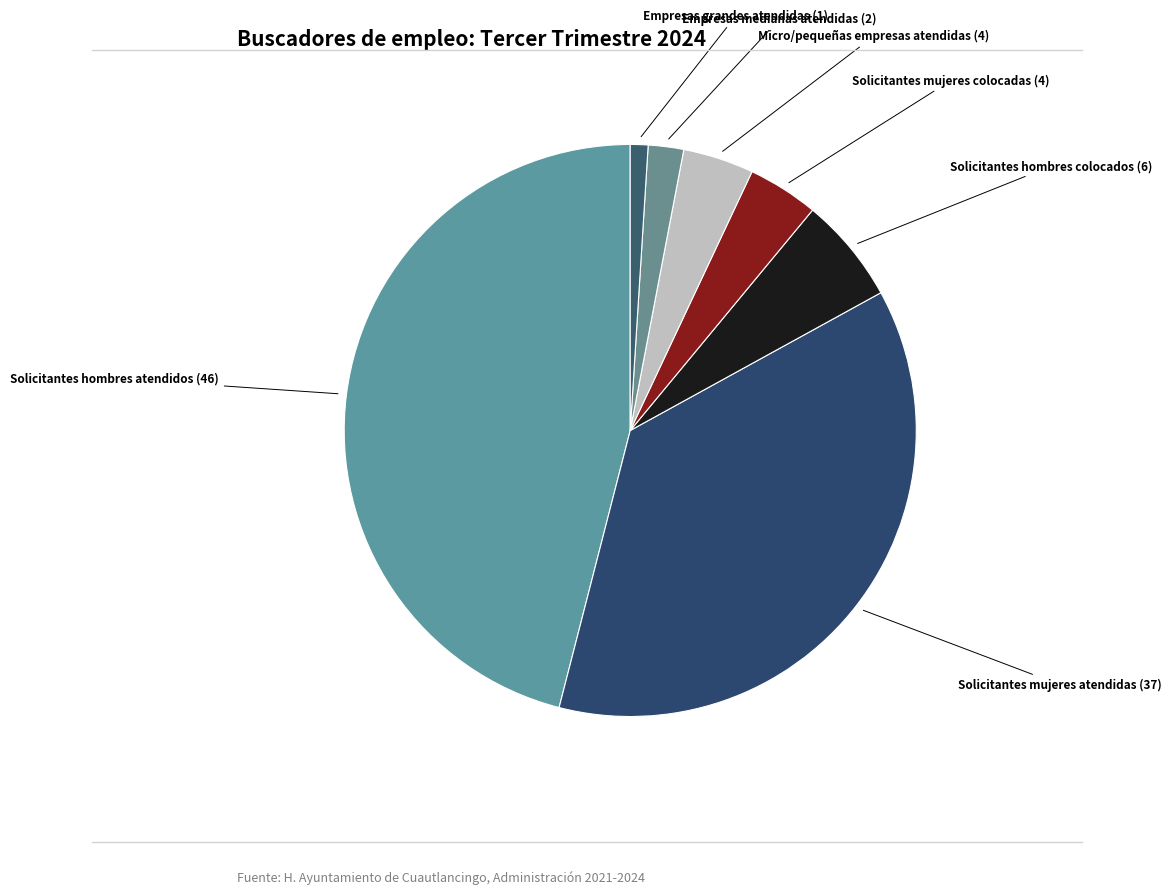

Count the number of slices in the pie.

7